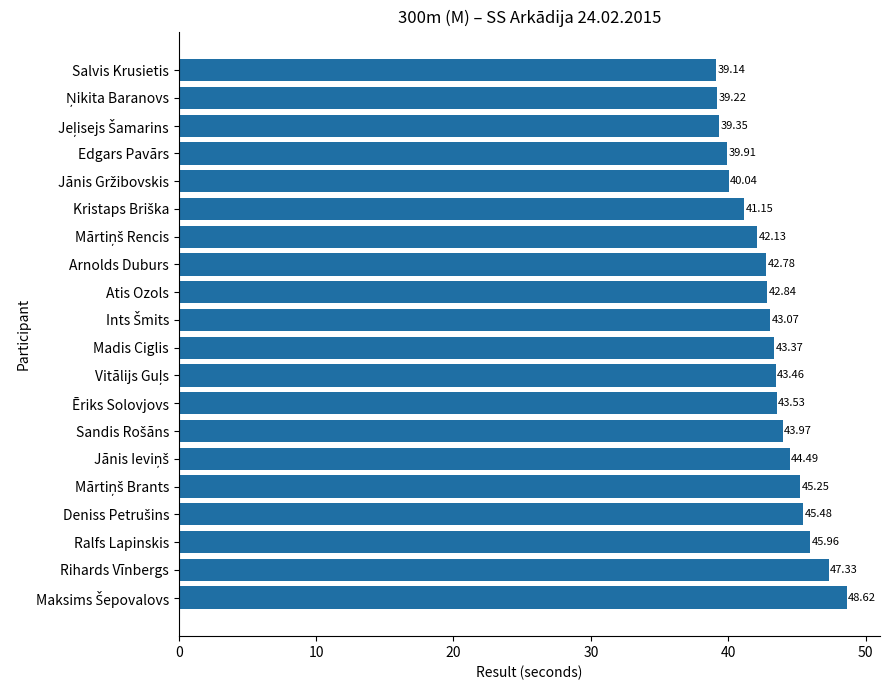

What is the change in value from Salvis Krusietis to Edgars Pavārs?

+0.8